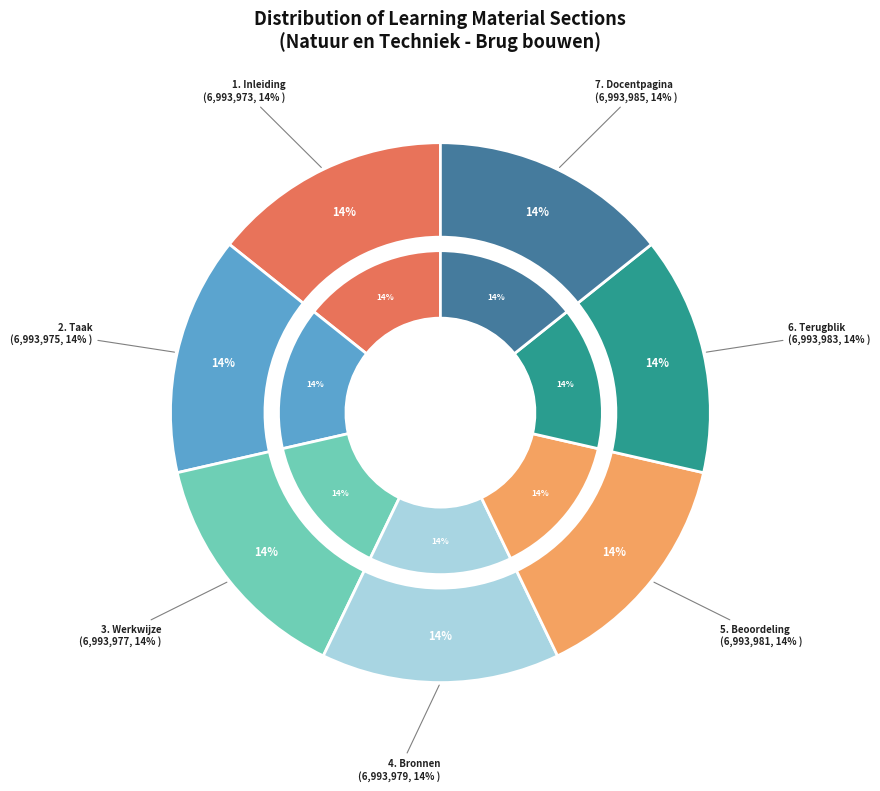

What portion of the pie excludes 5. Beoordeling?

85.7%